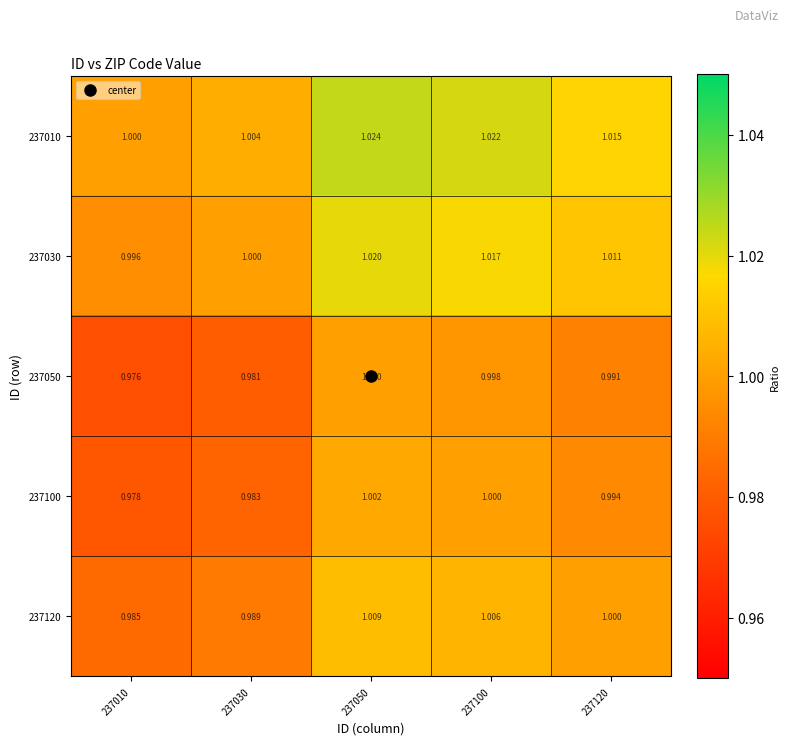

Is the value of 237050 at 237100 greater than the value of 237120 at 237050?

No